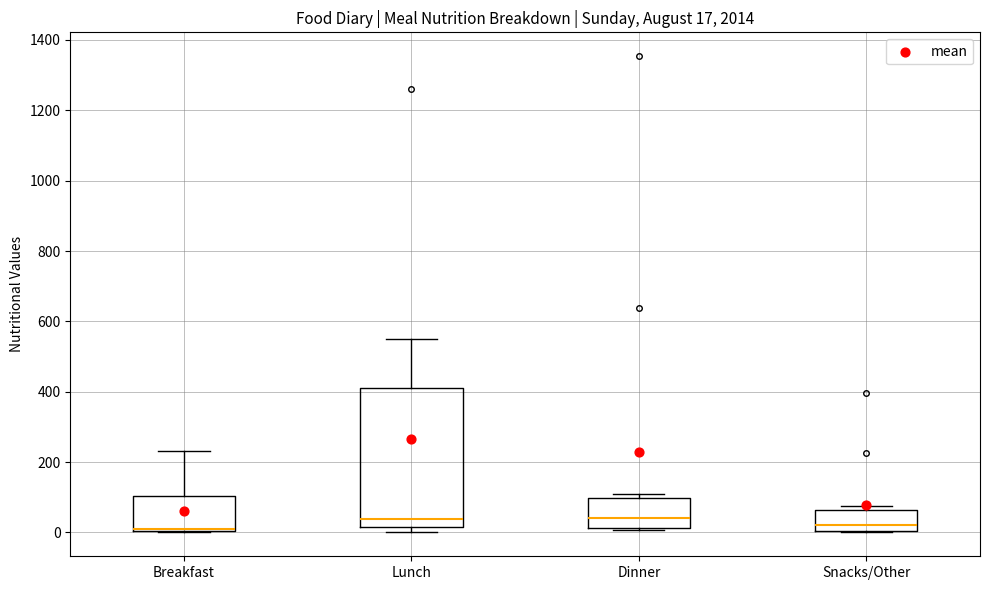

Comparing the boxes themselves (not the whiskers), which one is the tallest?

Lunch